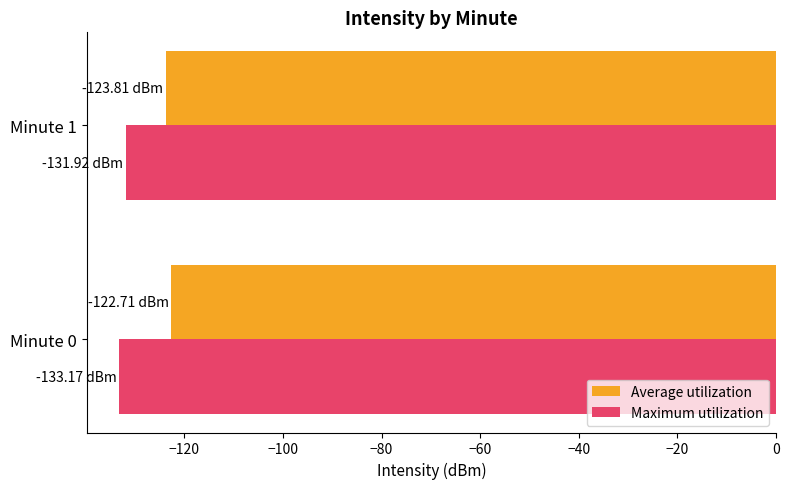

How many data points does each series have?

2